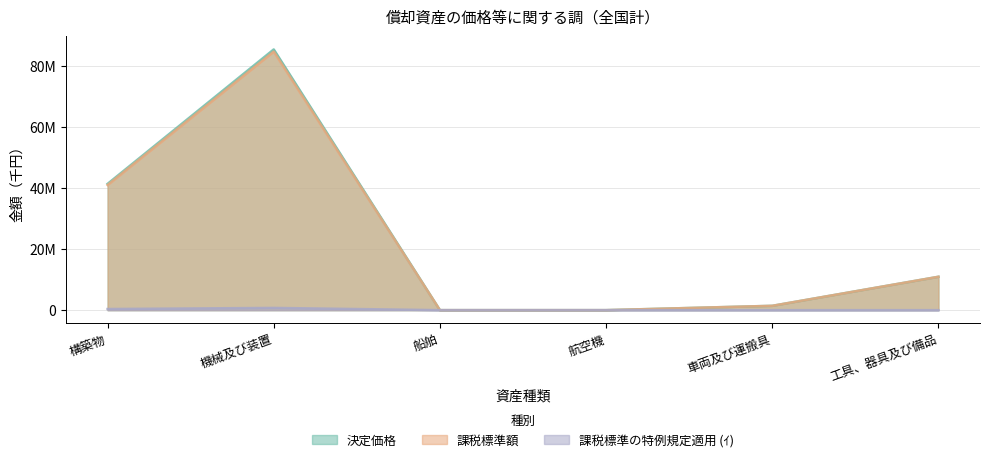

Reading left to right, extract all data points from this chart.

決定価格: 41336252	85341639	0	0	1420315	10929777
課税標準額: 40961518	84635056	0	0	1420315	10928709
課税標準の特例規定適用 (ｲ): 372939	733693	0	0	0	1069